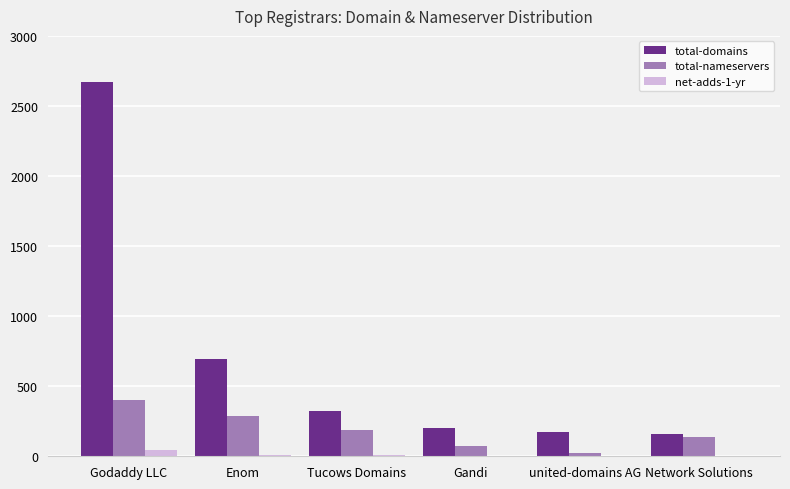

At which category is the sum across all series the highest?

Godaddy LLC